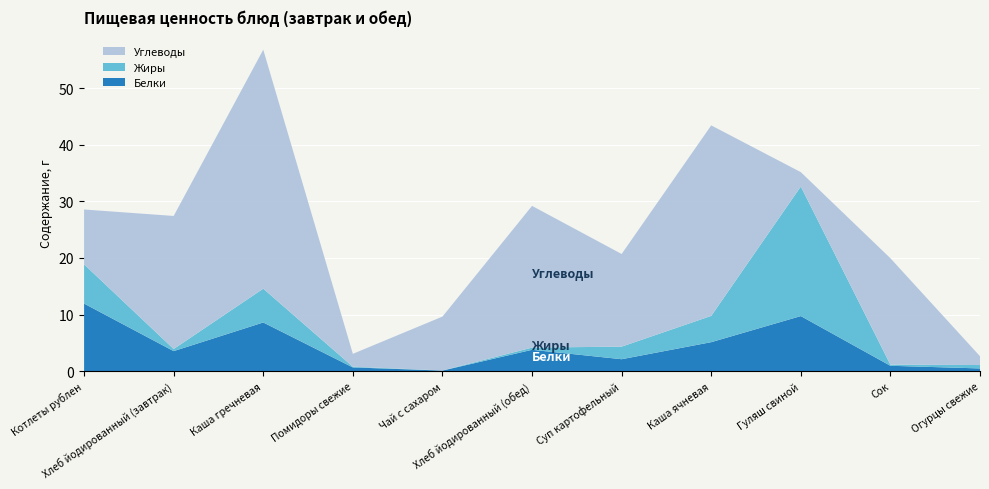

Reading left to right, transcribe all the data shown in this chart.

Белки: 11.9	3.5	8.6	0.7	0.1	3.8	2.1	5.1	9.7	0.9	0.5
Жиры: 6.9	0.4	6.0	0.1	0.0	0.4	2.2	4.6	22.9	0.2	0.6
Углеводы: 9.7	23.5	42.2	2.3	9.5	25.0	16.4	33.7	2.5	18.8	1.6